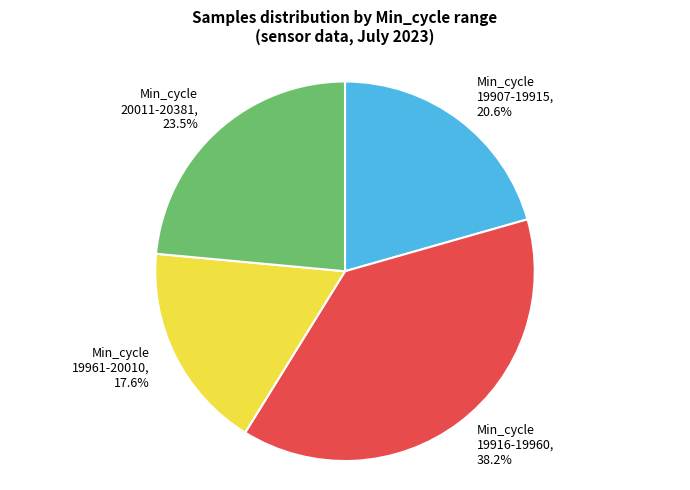

What is the total percentage of Min_cycle 19907-19915, 20.6% and Min_cycle 20011-20381, 23.5%?

44.1%